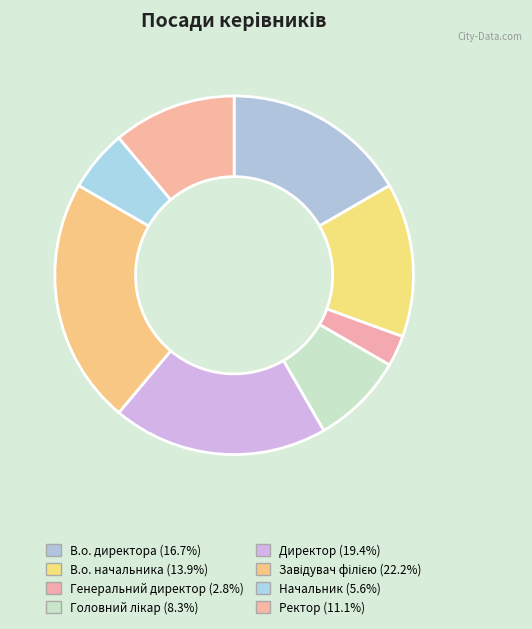

Is there any slice that represents more than half of the pie?

No